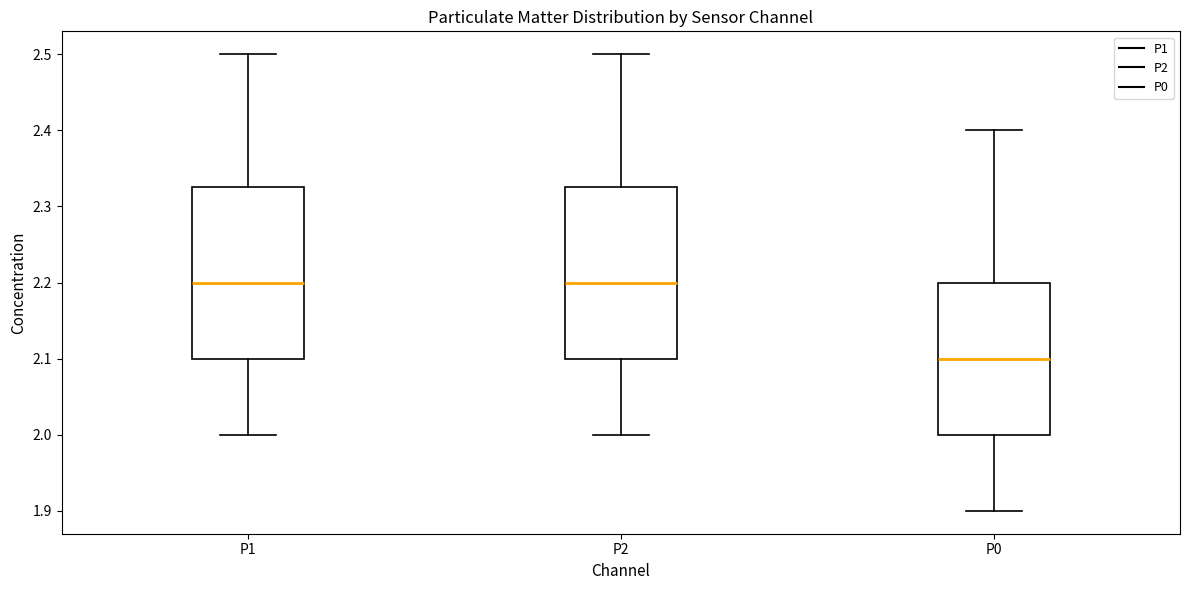

Where is the upper edge of the box for P1 on the y-axis? The values are not printed on the chart, so give them approximately, as read against the axis.

2.33